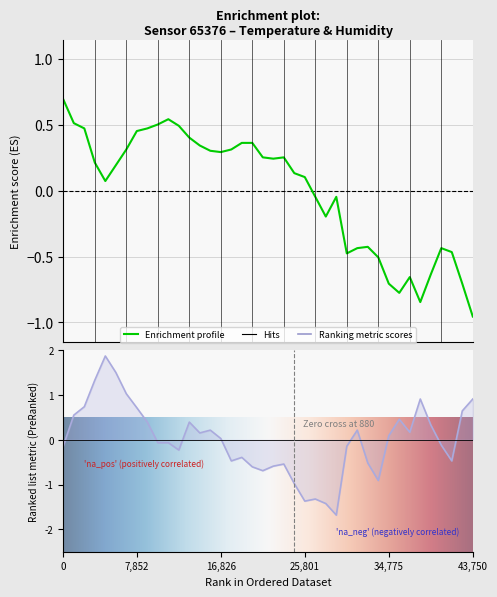

In humidity, how many points are higher than both neighbors (excluding endpoints)?

9